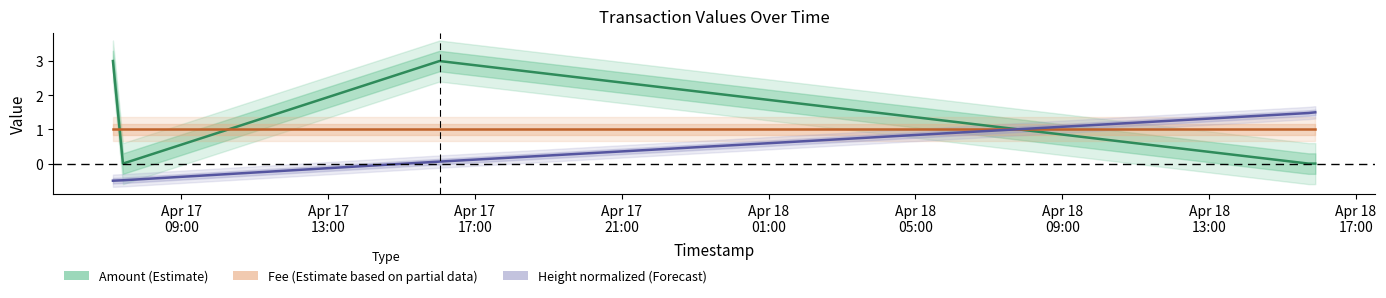

How many lines are shown in the chart?

3